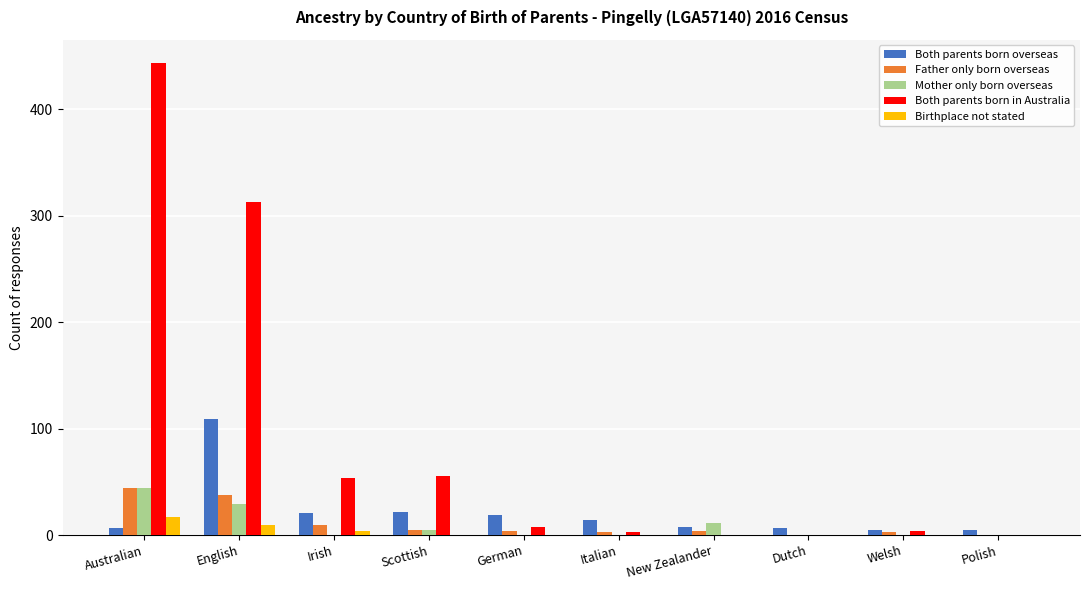

What are all the series names shown in the legend?

Both parents born overseas, Father only born overseas, Mother only born overseas, Both parents born in Australia, Birthplace not stated